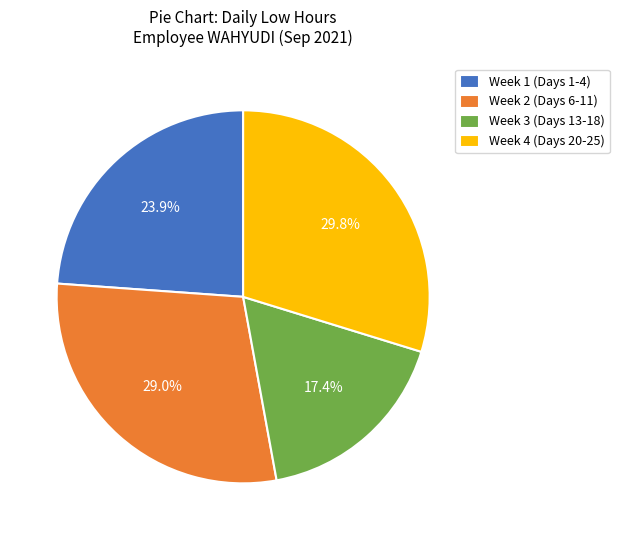

Which has a higher value, Week 1 (Days 1-4) or Week 2 (Days 6-11)?

Week 2 (Days 6-11)